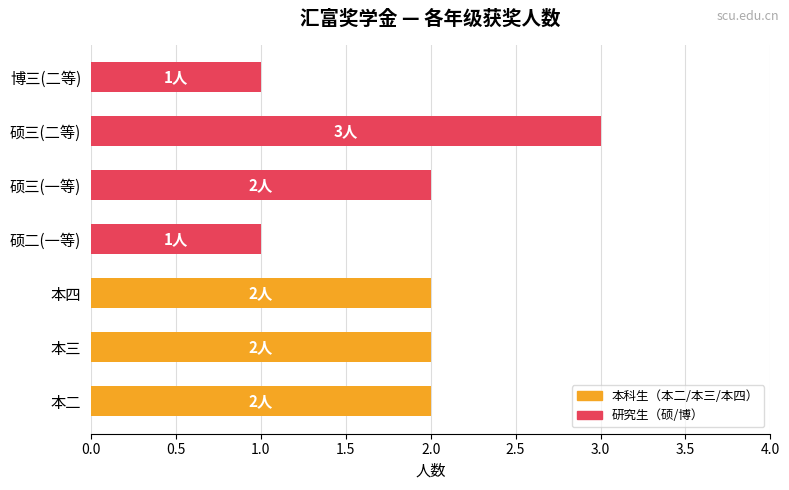

Which category has the highest value across all series?

硕三(二等)